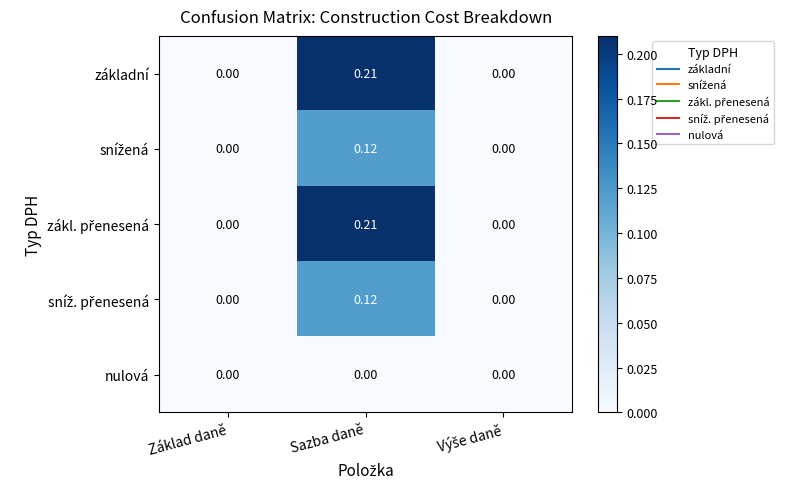

At which category is the sum across all series the highest?

Sazba daně